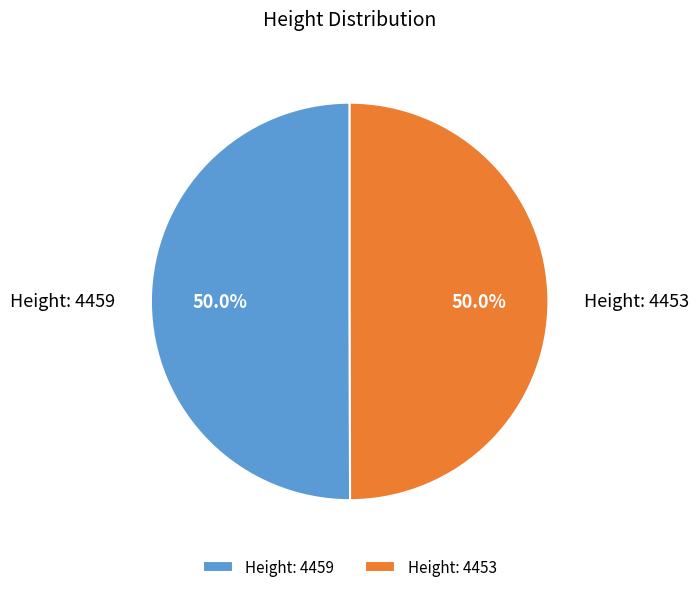

What is the total percentage of Height: 4459 and Height: 4453?

100.0%